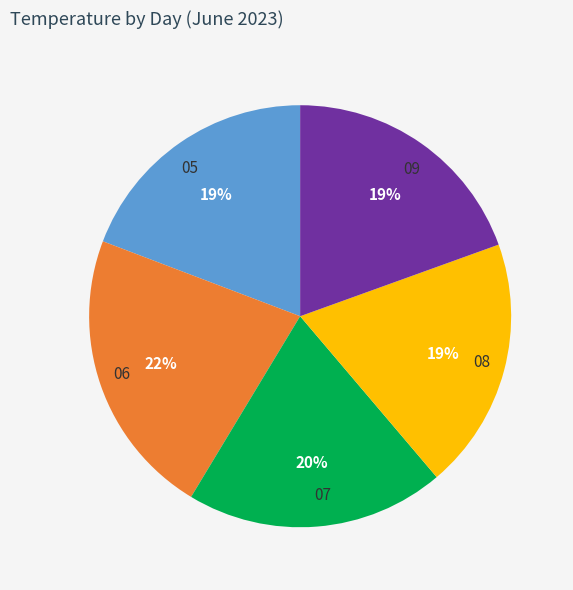

To the nearest percent, what is the difference between the largest and smallest slice percentages?

3%